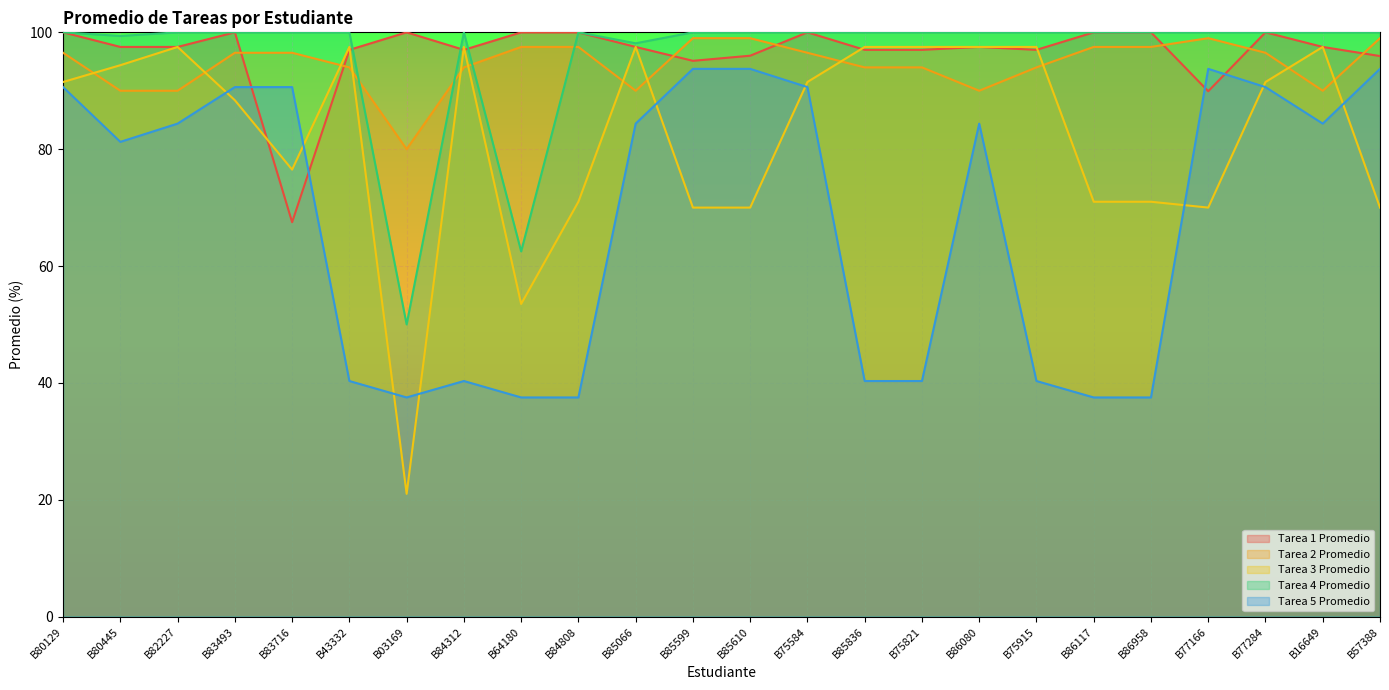

What is the approximate value of Tarea 4 Promedio at B75821?

100.0